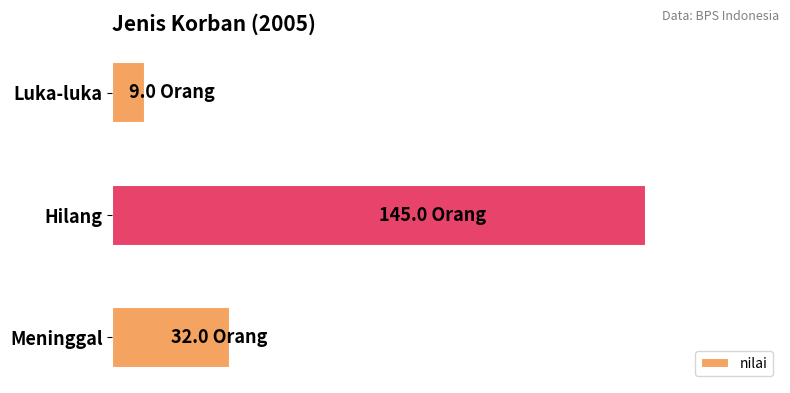

How many values are between 9 and 145?

3